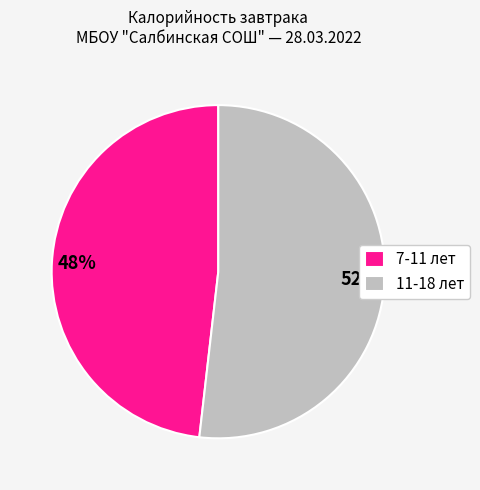

Count the number of slices in the pie.

2